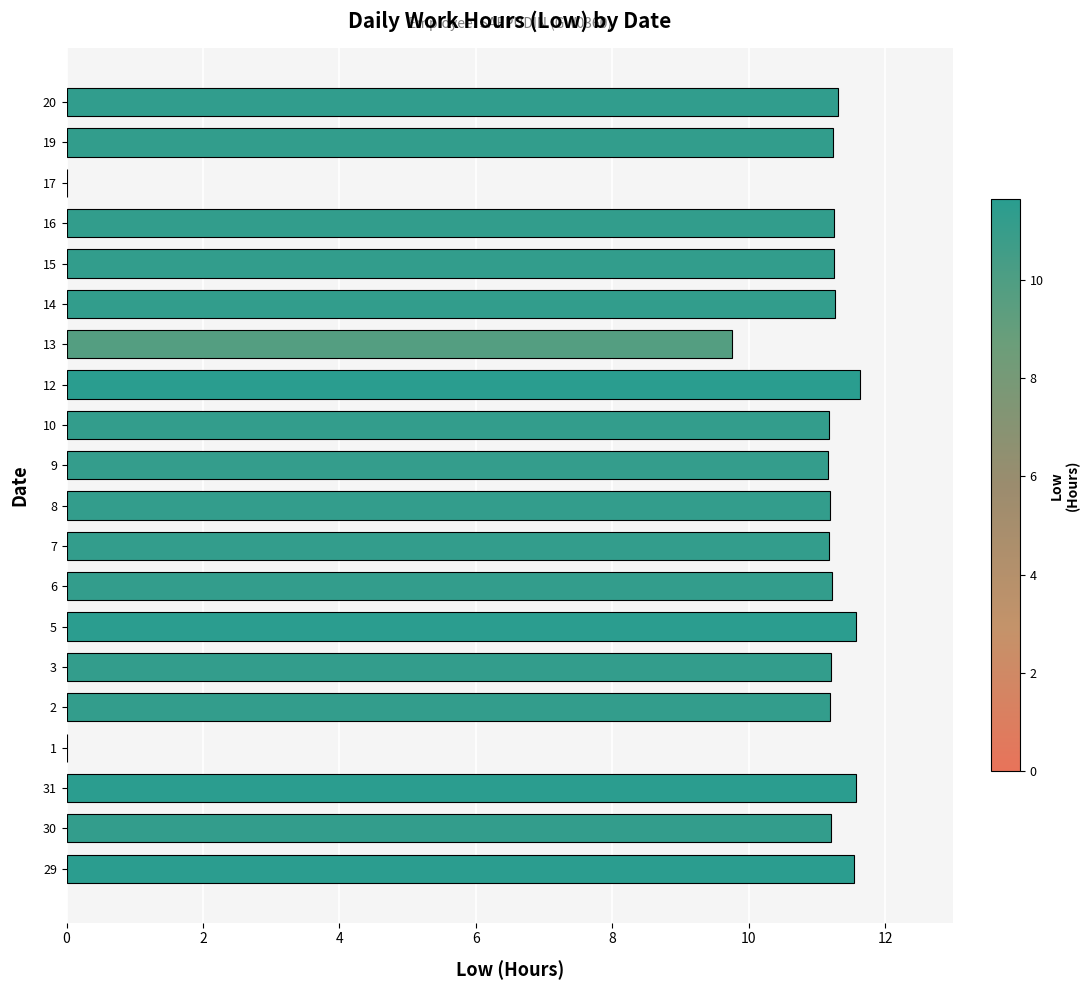

What is the approximate value at 10?

11.2